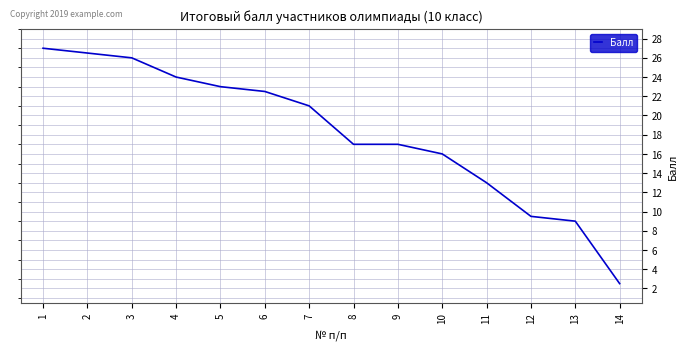

True or false: the data shows 7.7 at 1.

False